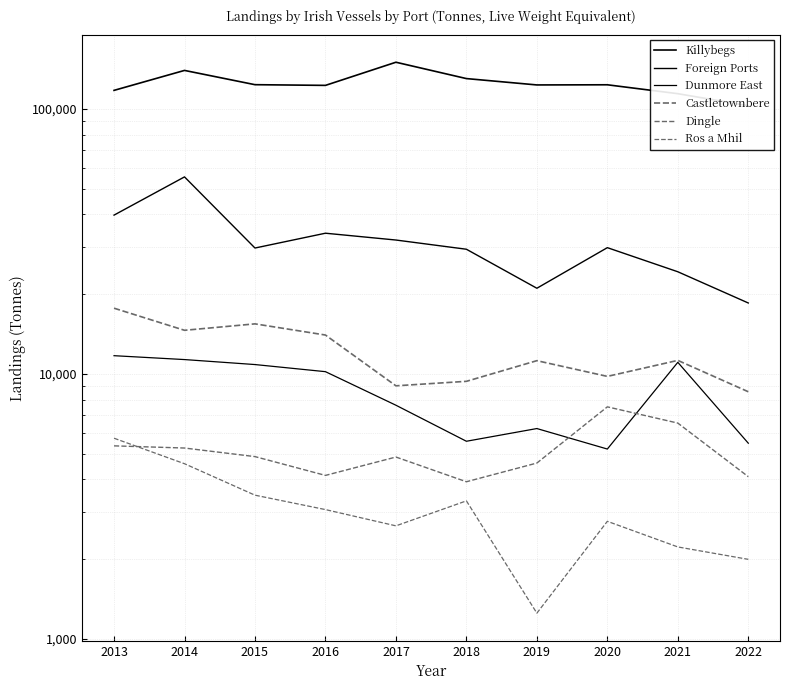

Is this an area chart (filled region under the line)?

No